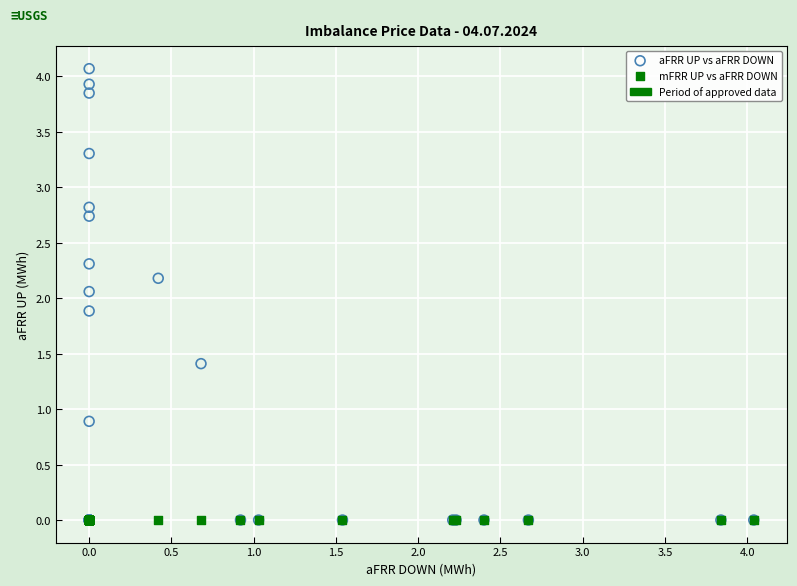

Across all series, what Y value is closest to 2?

2.1